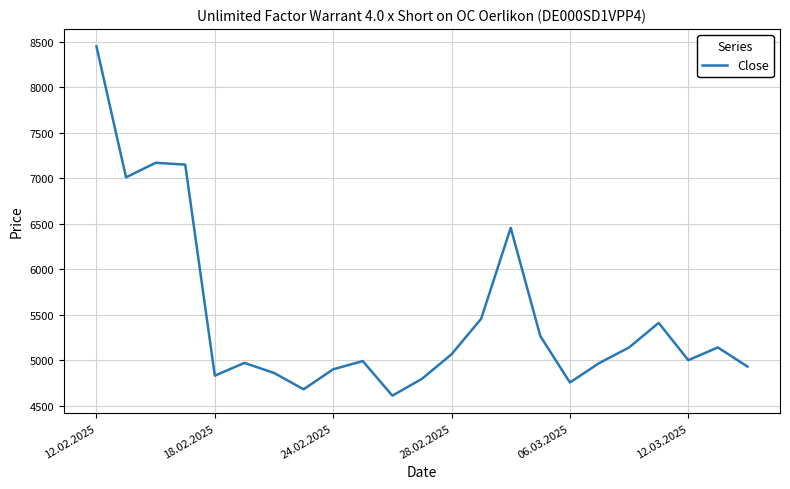

What is the average value?

5478